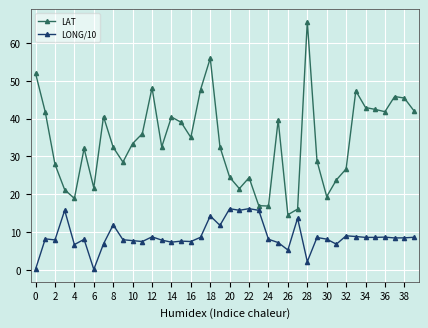

What is the difference between the maximum and minimum values in the LONG/10 series?

16.0